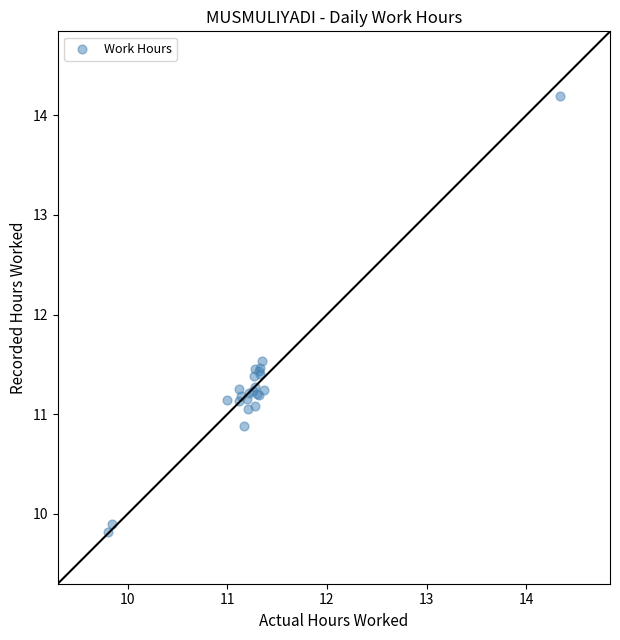

What Y value in the scatter plot is closest to 12?

11.5